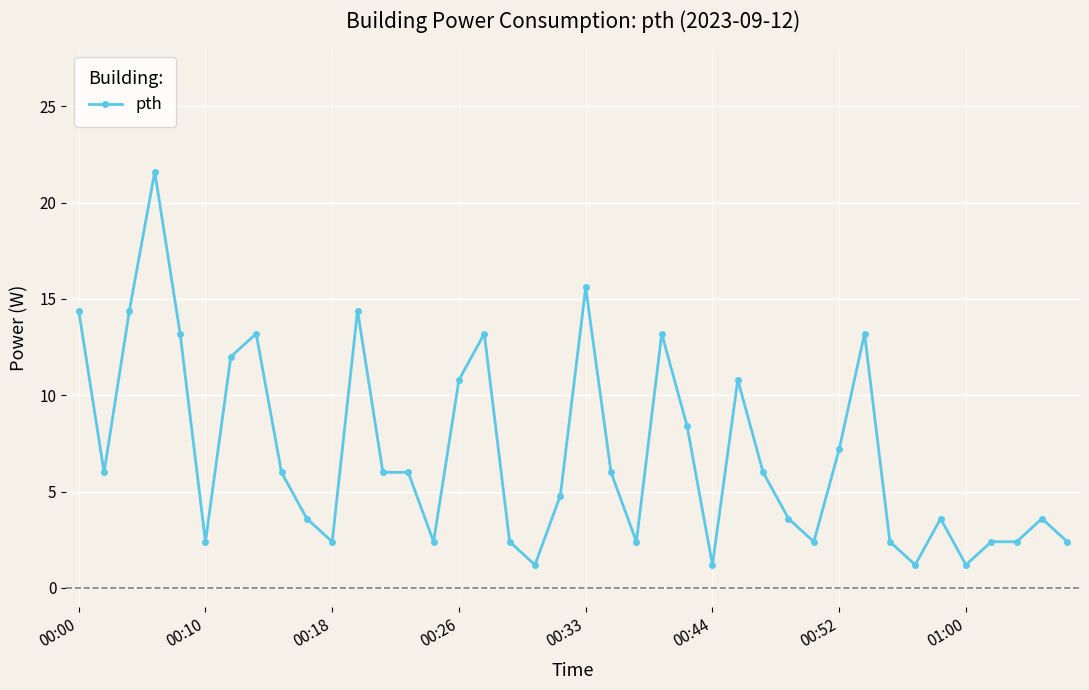

How many series are shown in this chart?

1